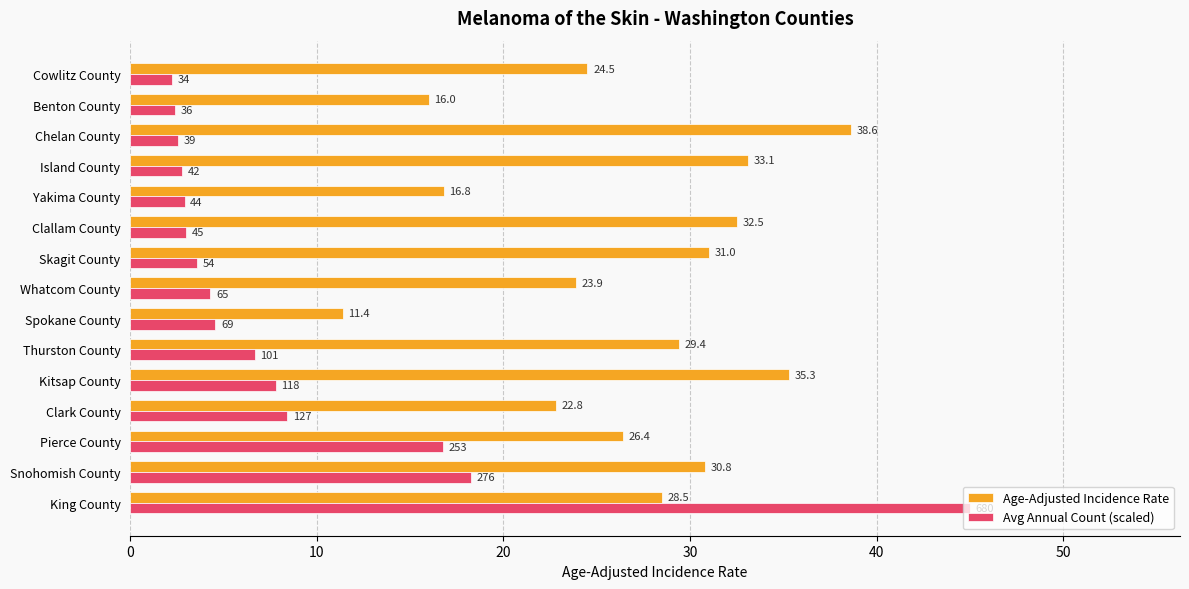

Which series has the largest range (max minus min)?

Avg Annual Count (scaled)